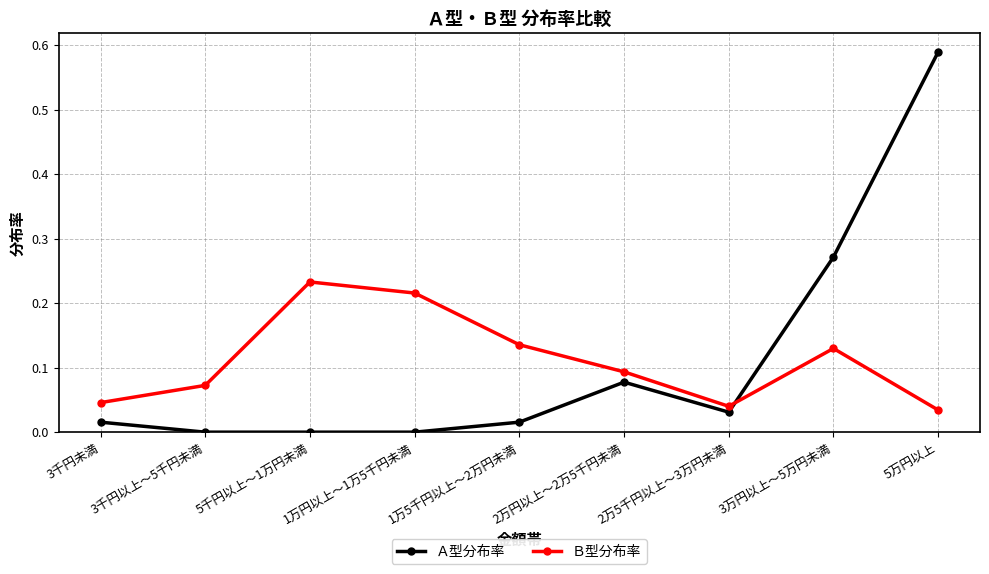

Is this an area chart (filled region under the line)?

No